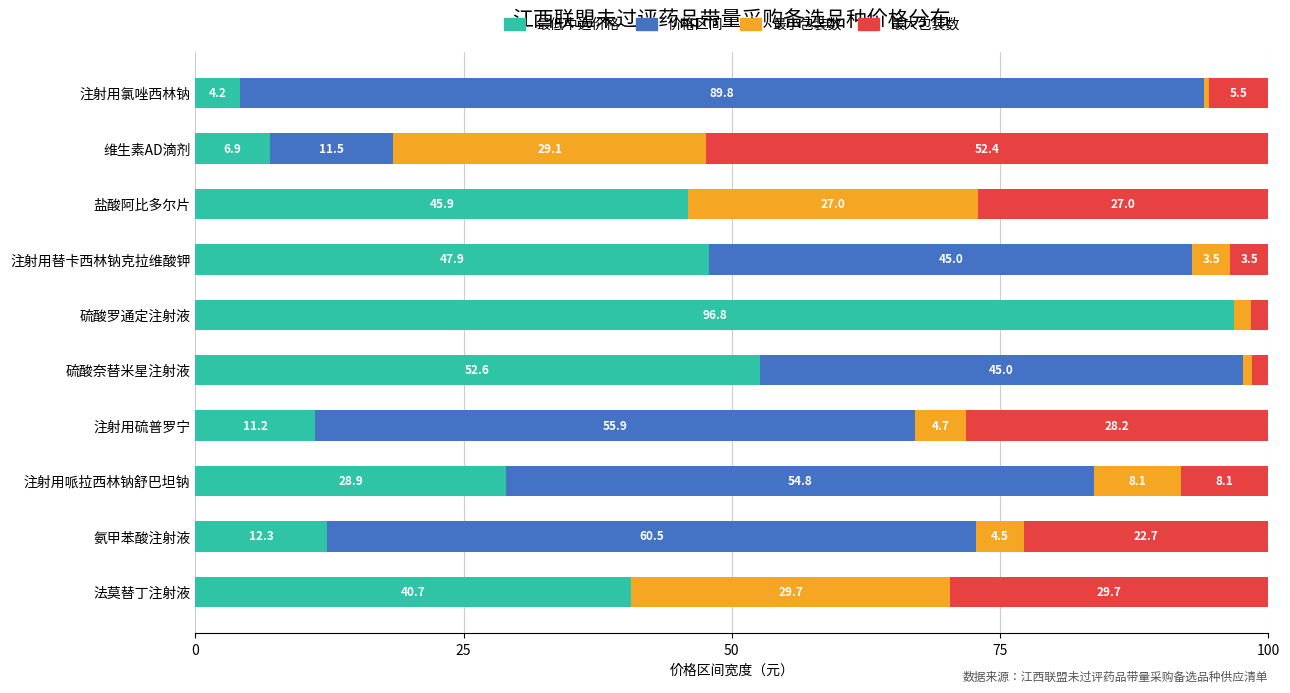

What is the total value across all series at 注射用氯唑西林钠?

100.0